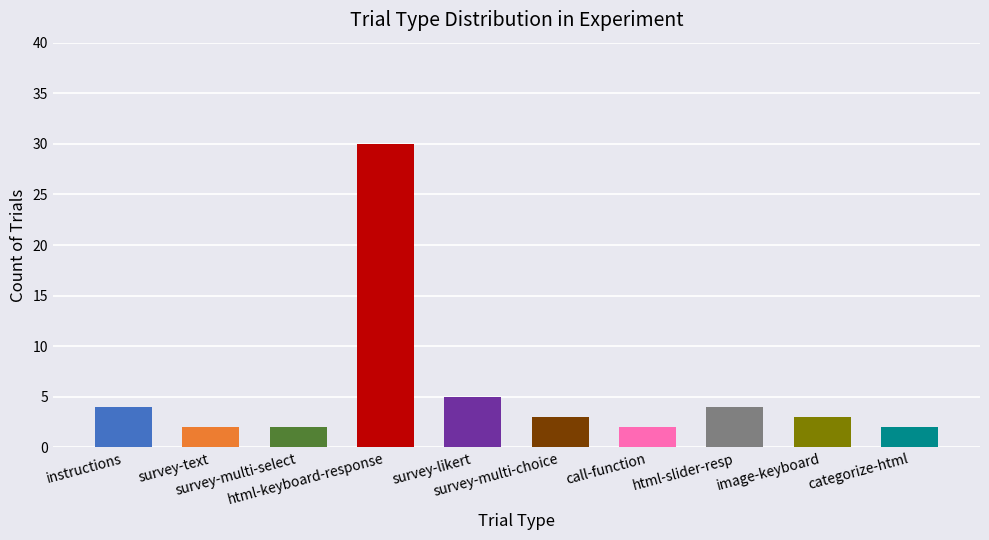

What is the value of the 1st bar from the left?

4